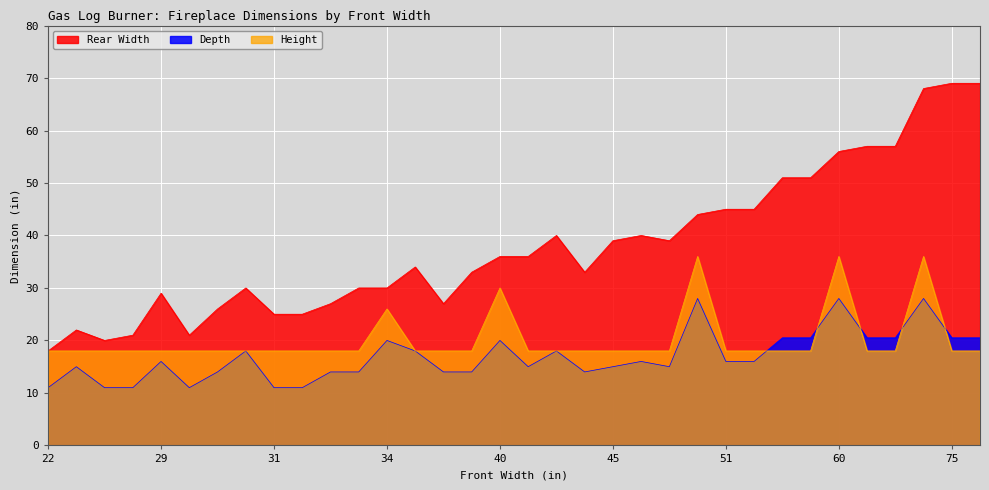

Is it true that Depth equals 3.8 at 31?

False